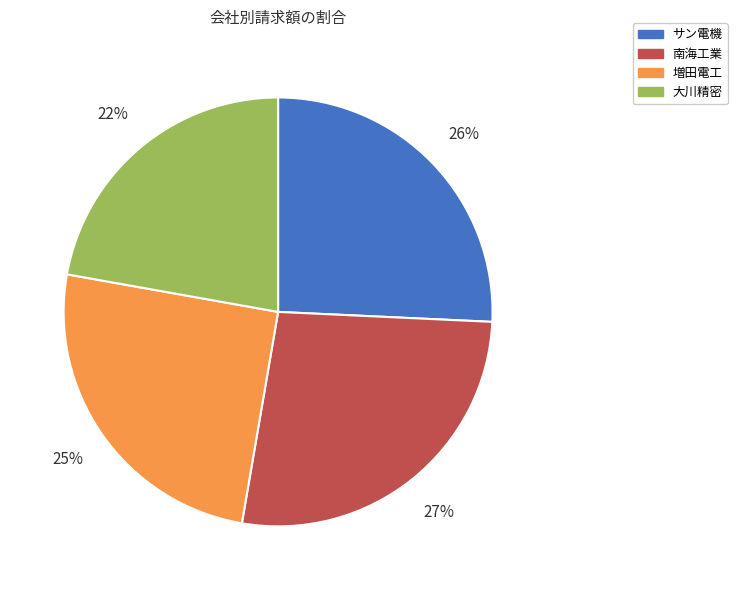

Combined, do 大川精密 and 増田電工 account for over 50%?

No